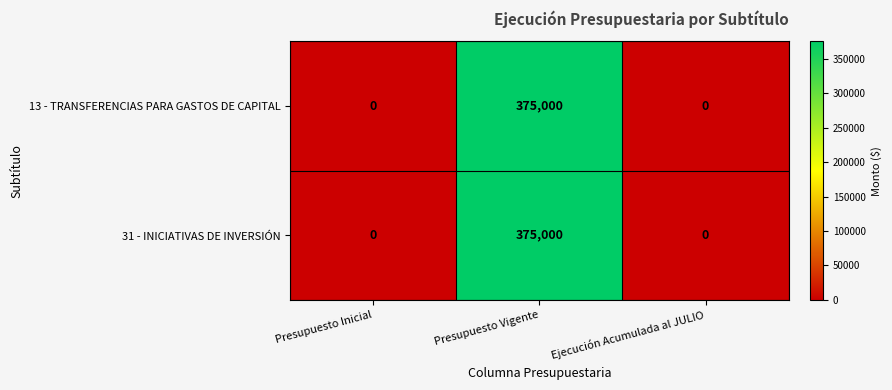

Which category has the highest value across all series?

Presupuesto Vigente